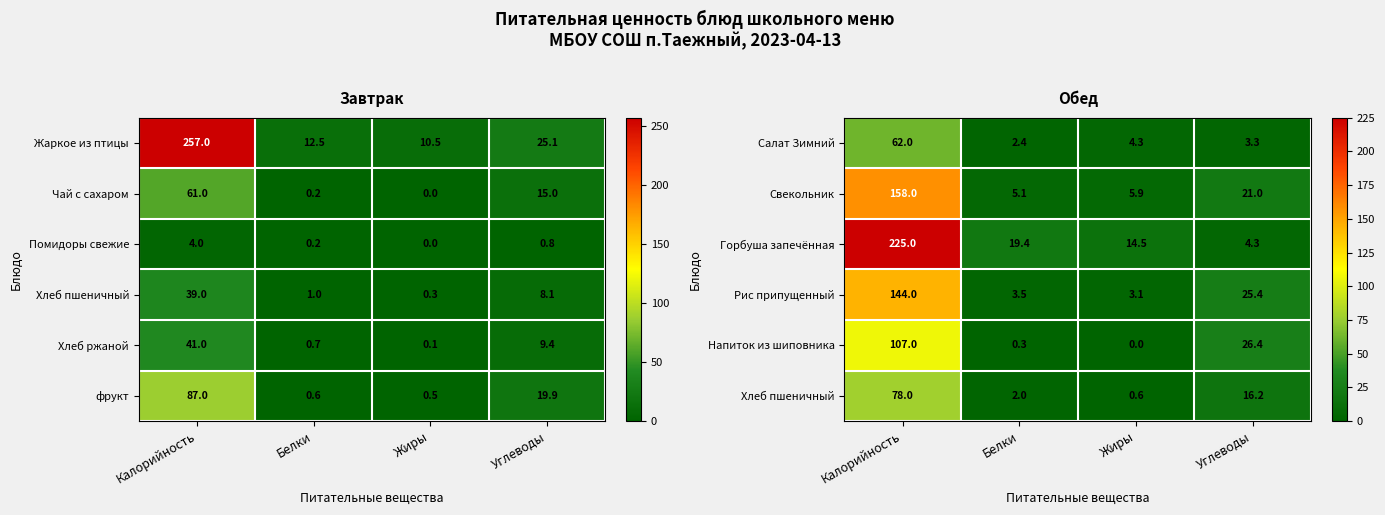

What is the maximum value for Рис припущенный?

144.0